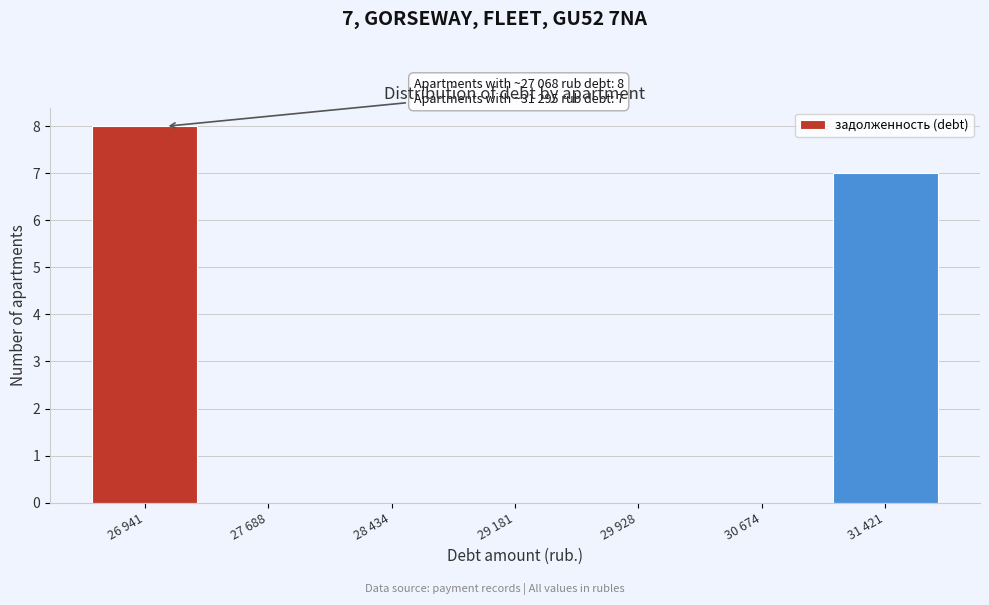

Reading right to left, extract all data points from this chart.

31 421=7	30 674=0	29 928=0	29 181=0	28 434=0	27 688=0	26 941=8